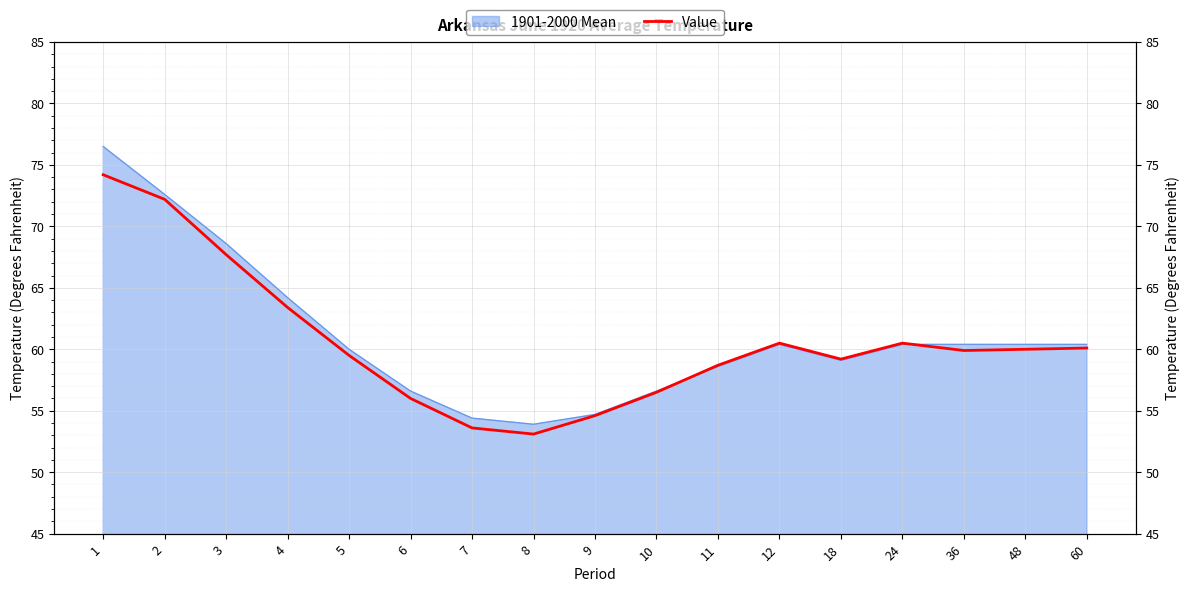

Reading left to right, list all the values displayed in this chart.

74.2	72.2	67.7	63.4	59.5	56.0	53.6	53.1	54.6	56.5	58.7	60.5	59.2	60.5	59.9	60.0	60.1